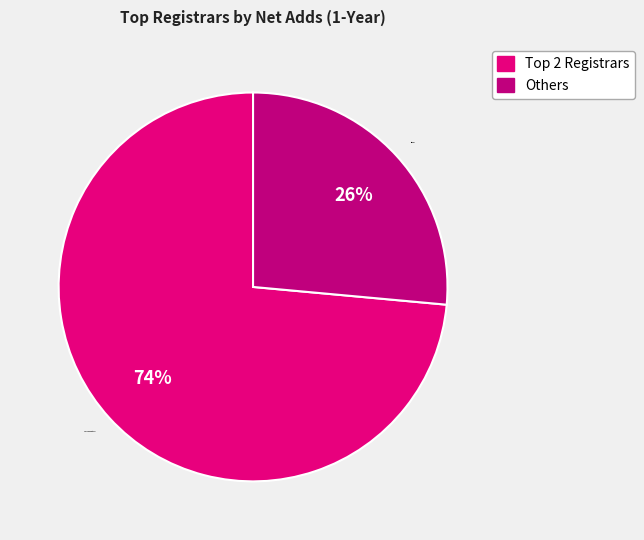

To the nearest percent, what percentage of the pie is Others?

26%